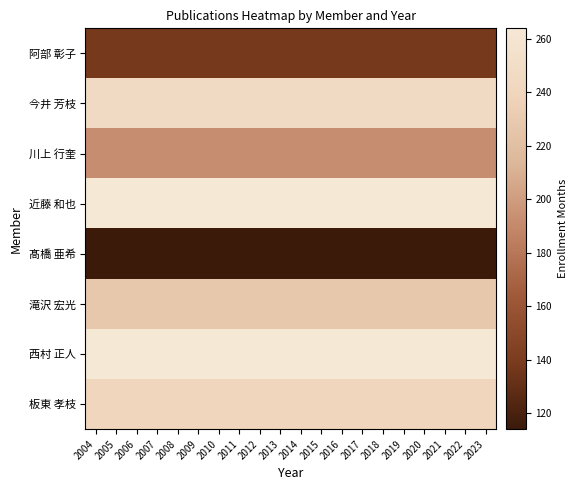

Which series has the largest total across all categories?

近藤 和也